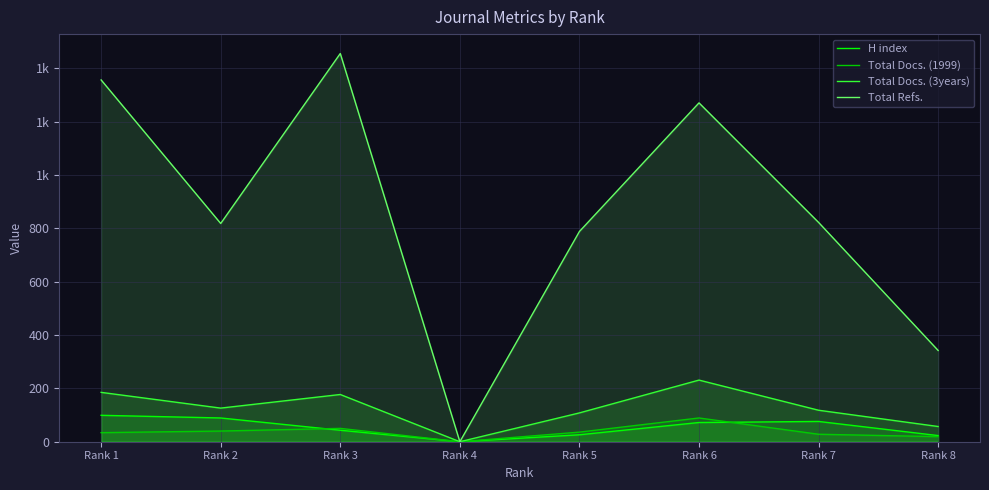

At which category is the sum across all series the highest?

Rank 3